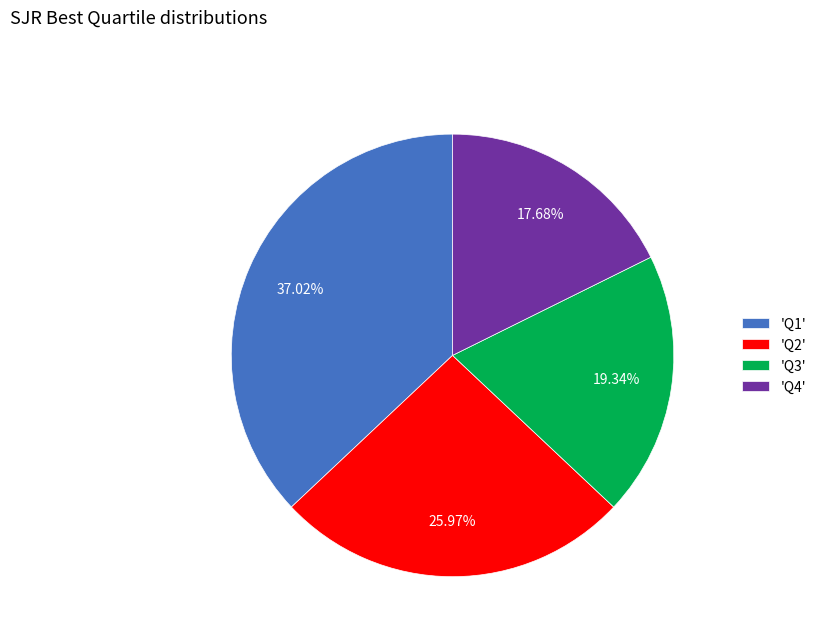

Which has a higher value, 'Q4' or 'Q1'?

'Q1'